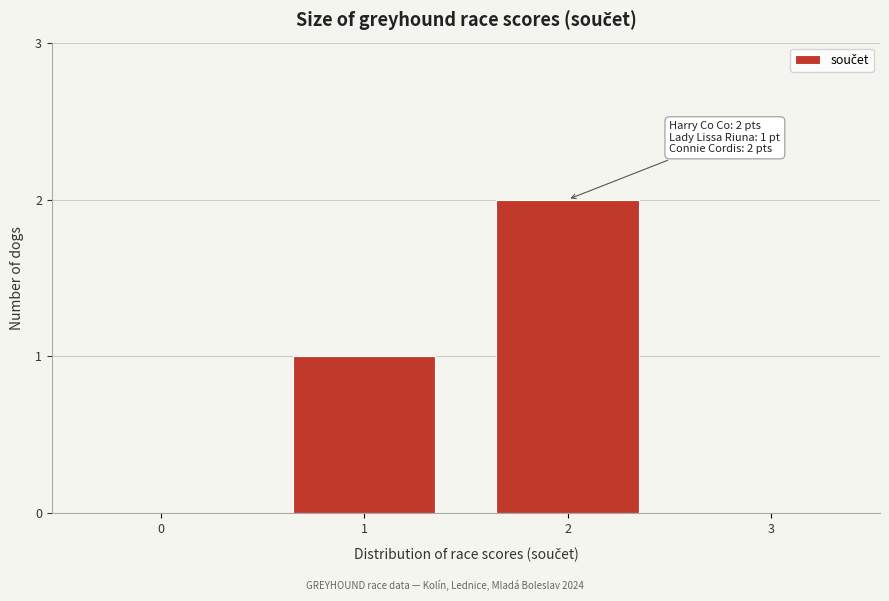

Reading left to right, extract all data points from this chart.

0=0	1=1	2=2	3=0